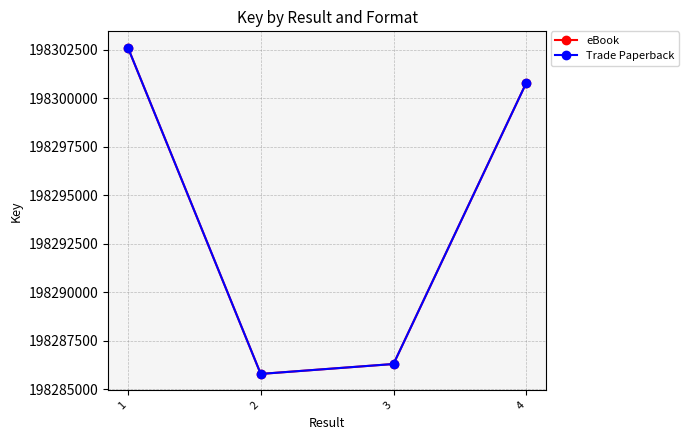

True or false: eBook and Trade Paperback intersect in this chart.

False